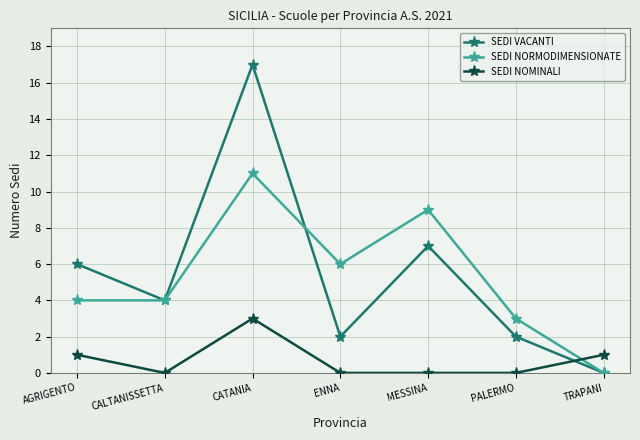

What is the total value across all series at AGRIGENTO?

11